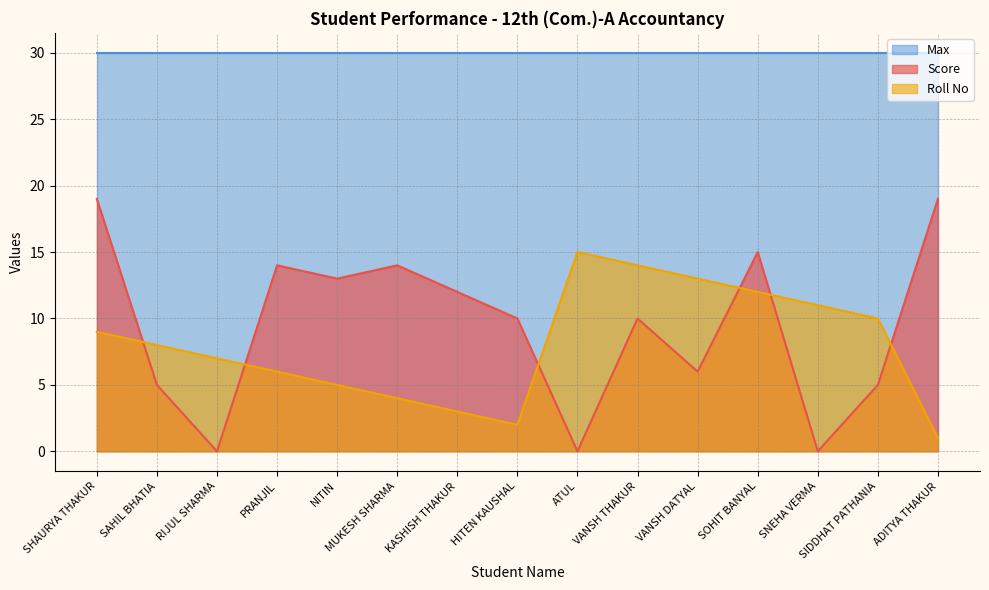

How many values in Score are above zero?

12